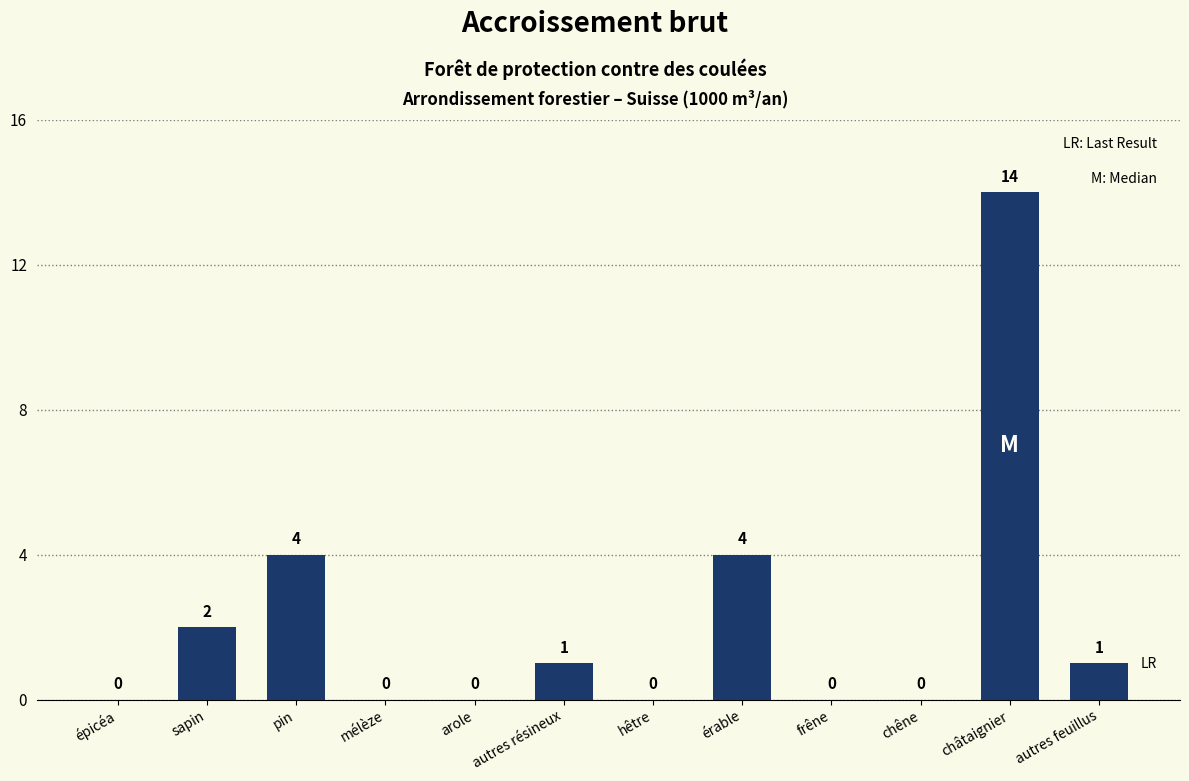

What is the approximate value at érable, to the nearest 5?

5